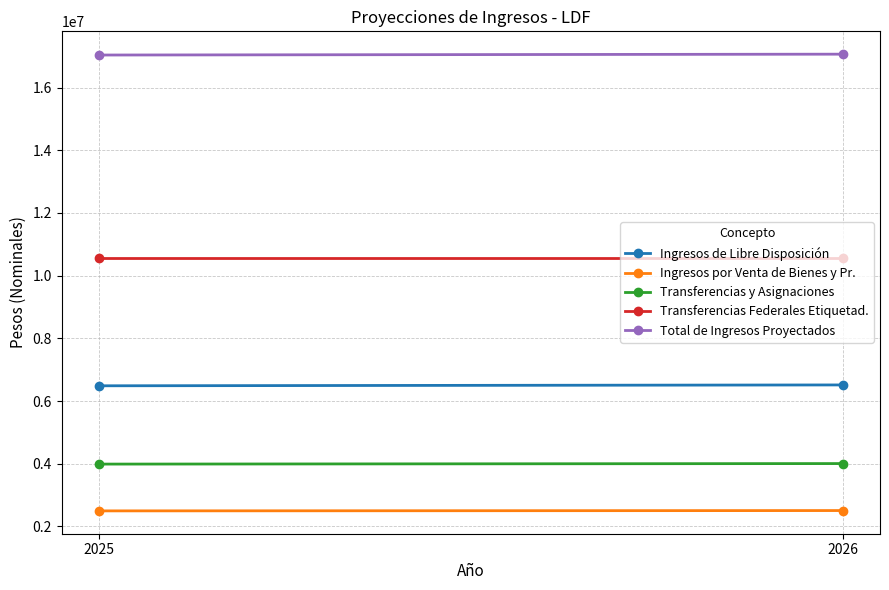

Count the number of data series in this chart.

5